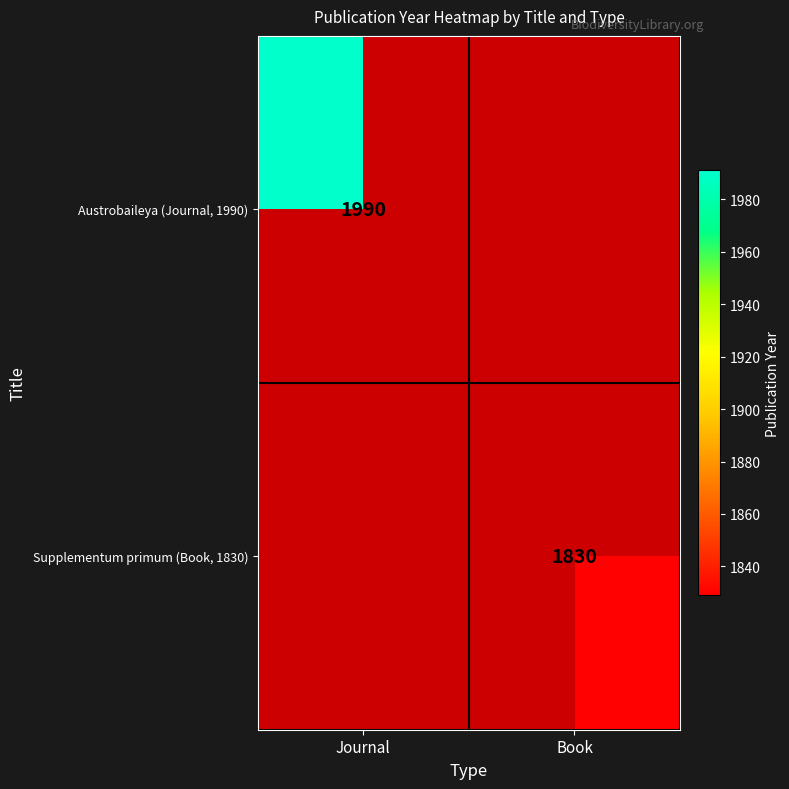

The value of Austrobaileya (Journal, 1990) at Journal is 1990. True or false?

True